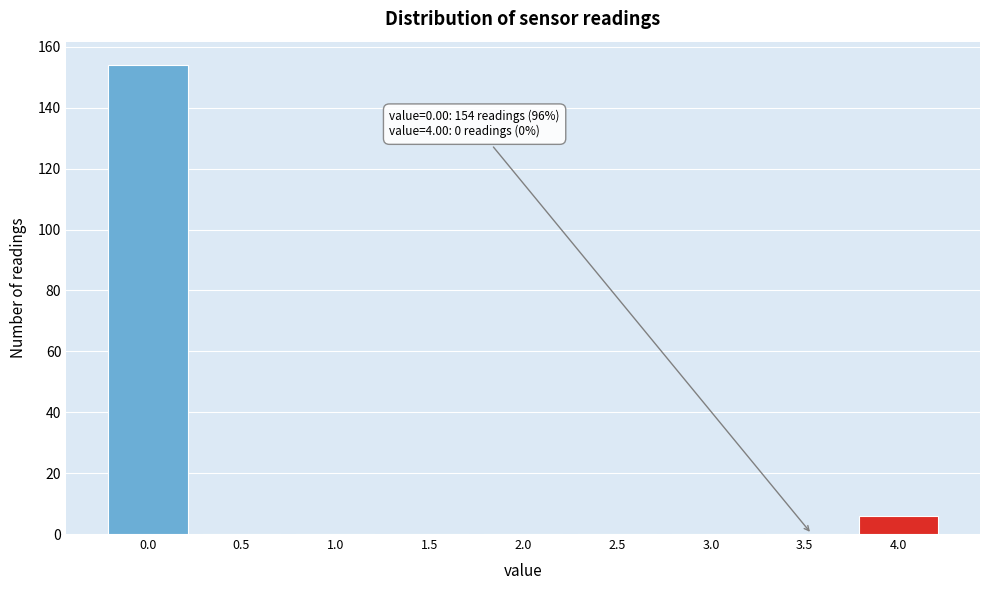

Reading left to right, transcribe all the data shown in this chart.

0.0=154	0.5=0	1.0=0	1.5=0	2.0=0	2.5=0	3.0=0	3.5=0	4.0=6